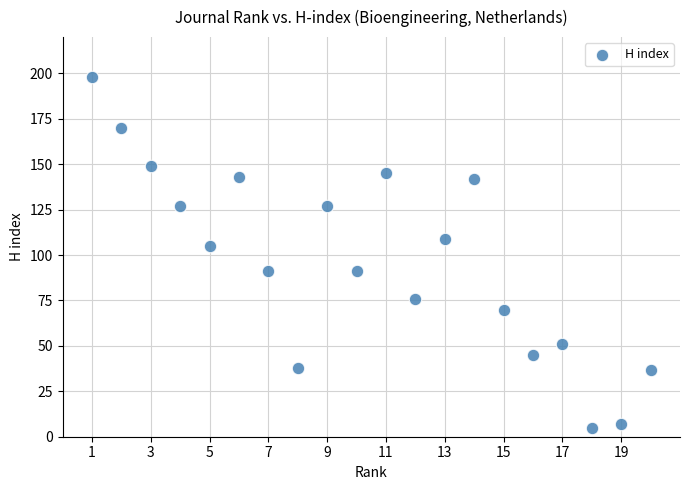

What is the range of X values (max minus min)?

19